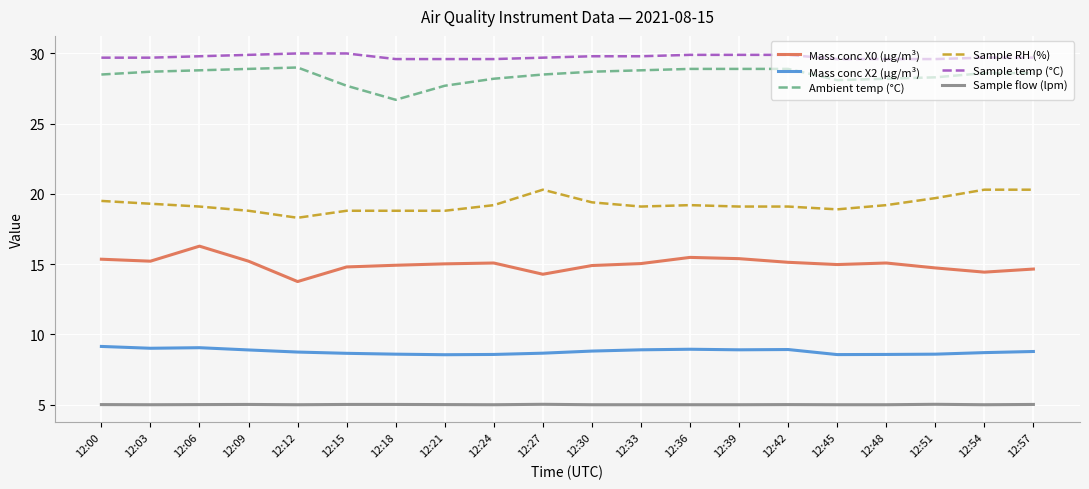

What is the difference between the maximum and minimum values in the Mass conc X0 (μg/m³) series?

2.5